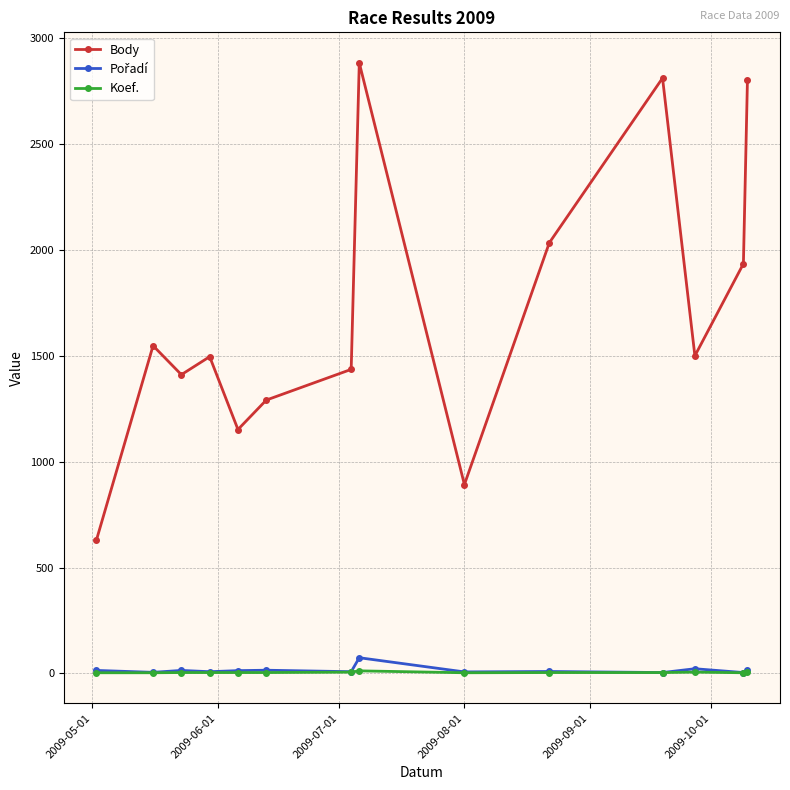

Which series has the largest total across all categories?

Body